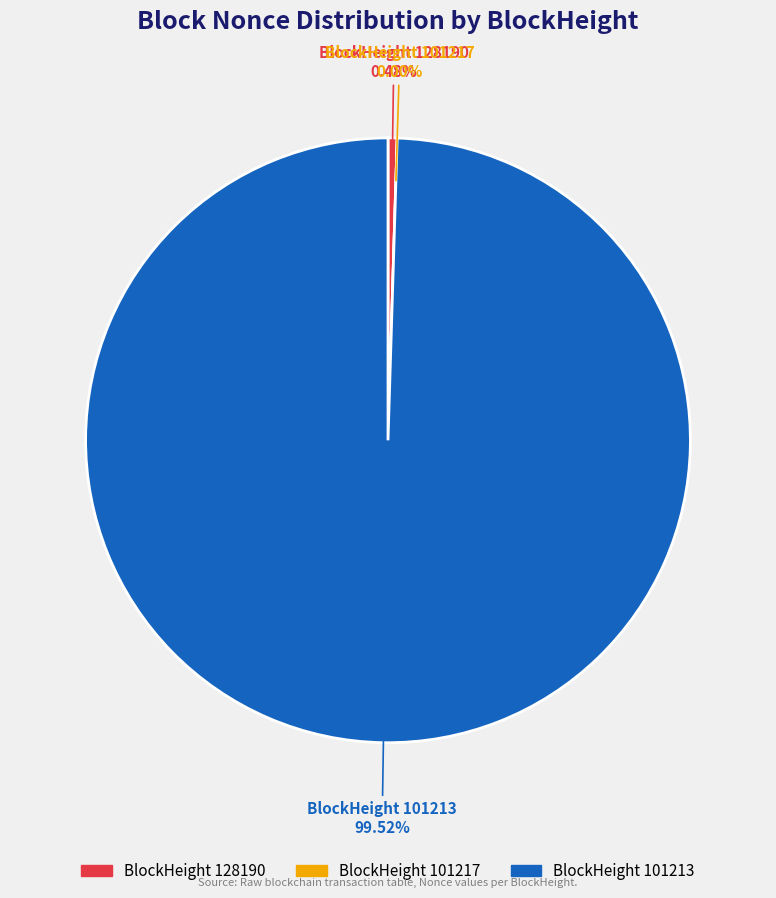

Which category has the smallest portion of the pie?

101217